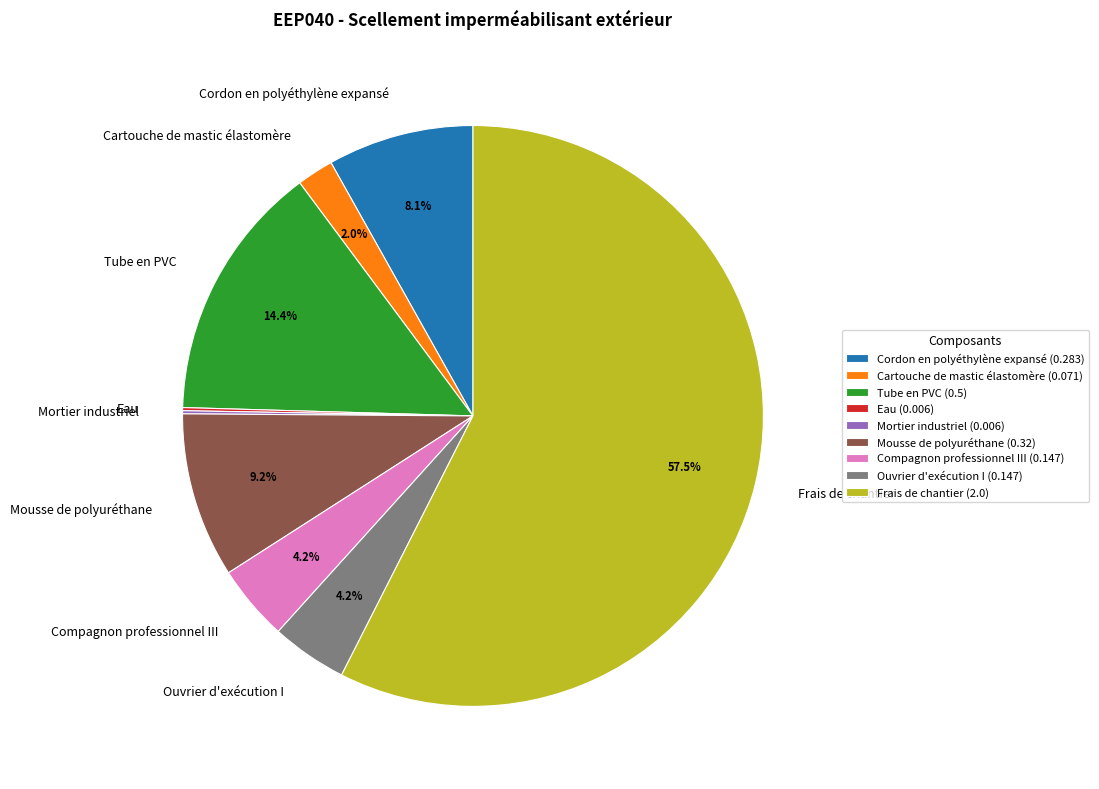

Does Frais de chantier represent more than half of the total?

Yes